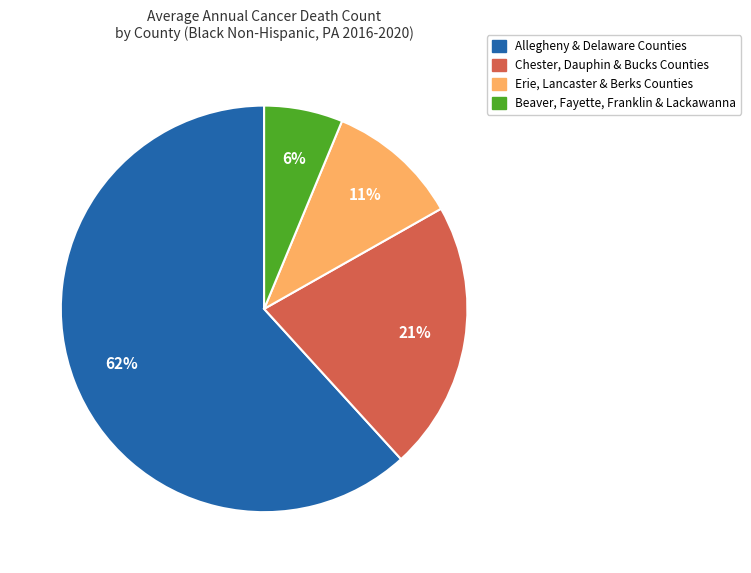

Count the number of slices in the pie.

4